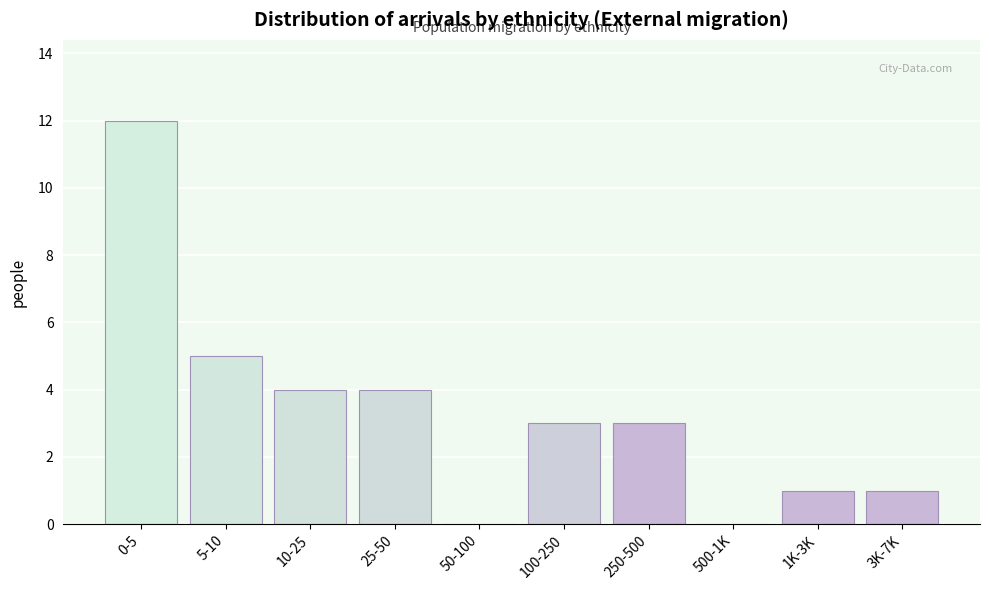

Reading right to left, what are all the values shown in this chart?

3K-7K=1	1K-3K=1	500-1K=0	250-500=3	100-250=3	50-100=0	25-50=4	10-25=4	5-10=5	0-5=12